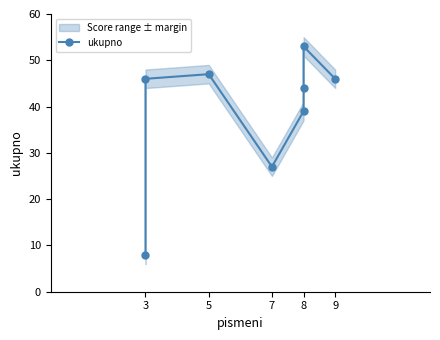

Reading left to right, list all the values displayed in this chart.

8	46	47	27	39	44	53	46